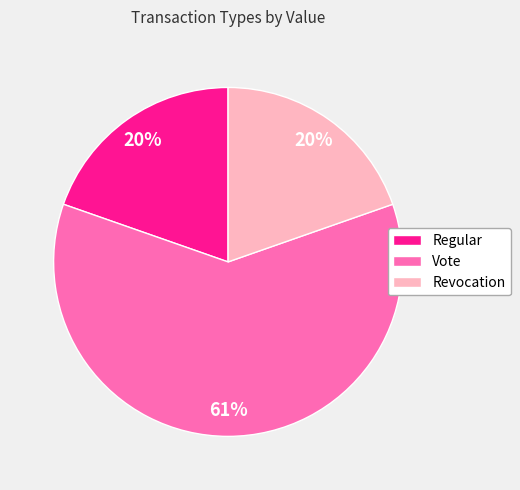

To the nearest percent, what is the average slice percentage?

33%